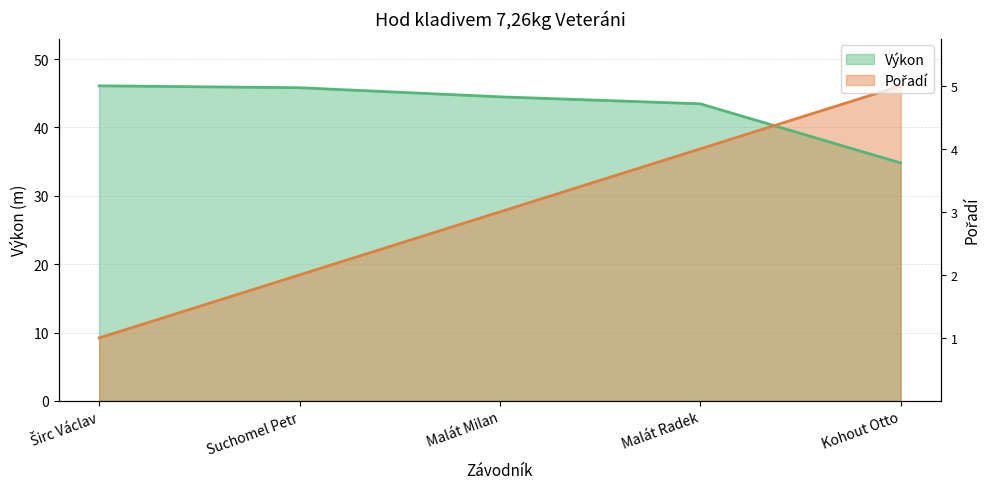

Which series has the largest total across all categories?

Výkon